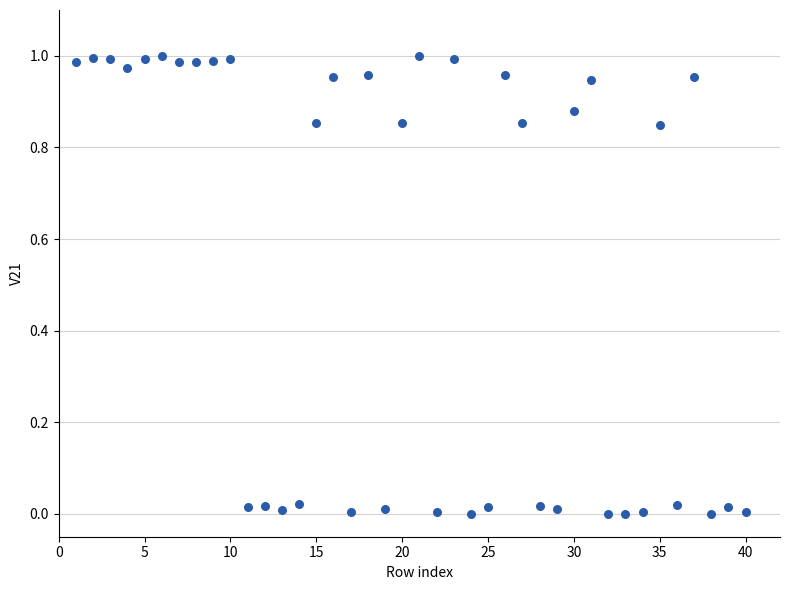

What is the range of X values (max minus min)?

39.0